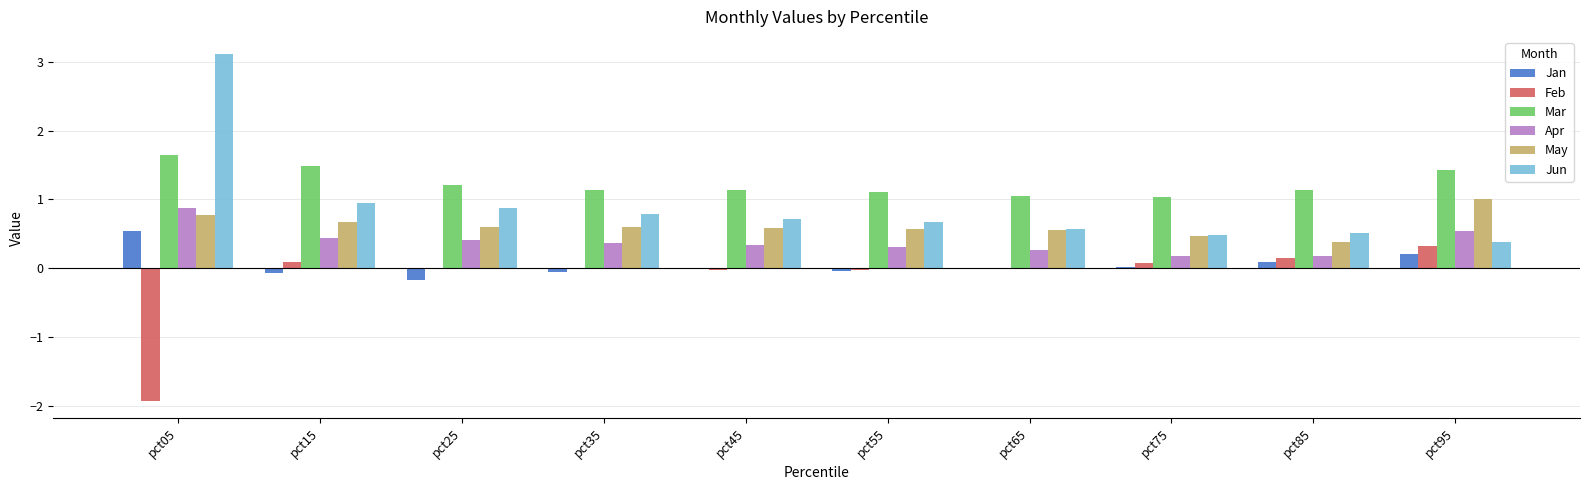

Which series has the largest total across all categories?

Mar